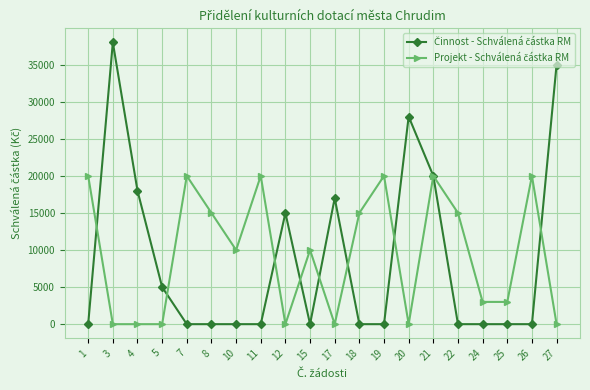

What is the greatest value displayed?

38000